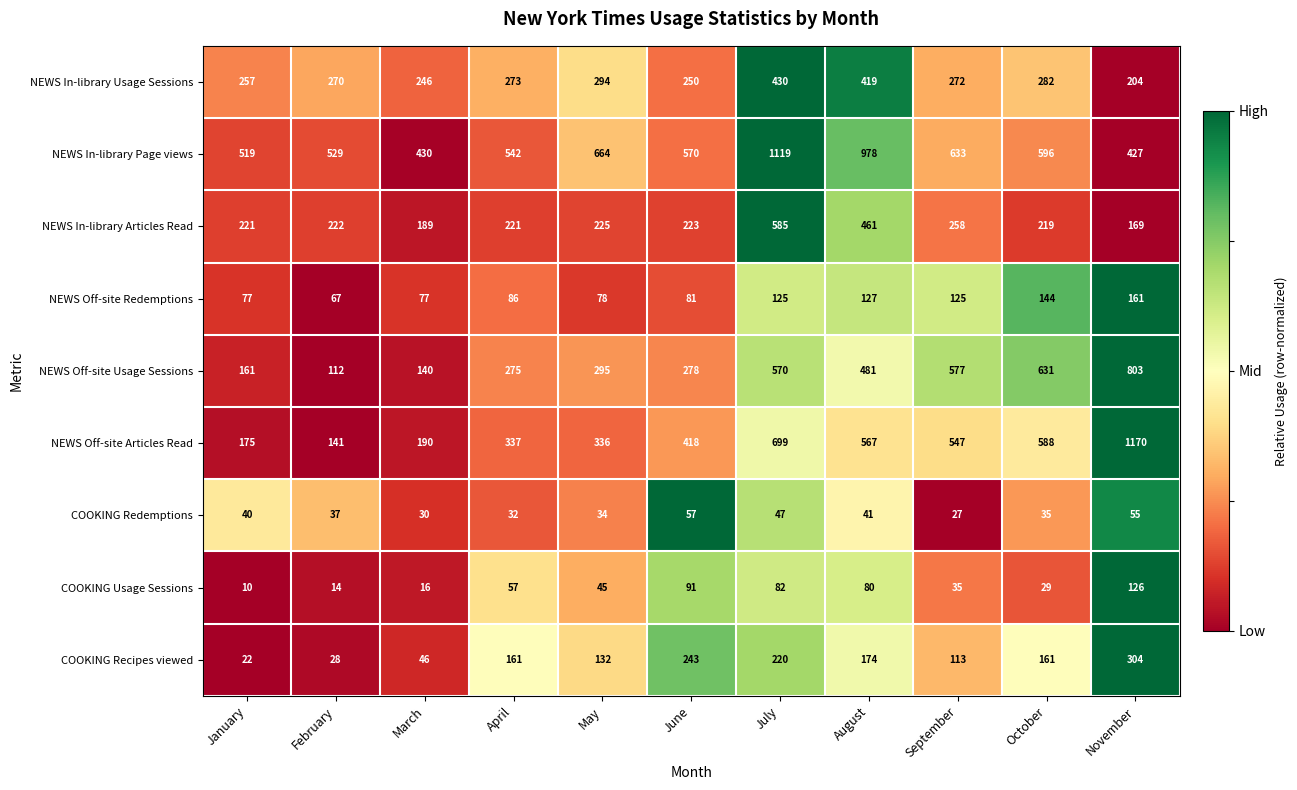

Where is NEWS Off-site Usage Sessions nearest to the value 457?

August